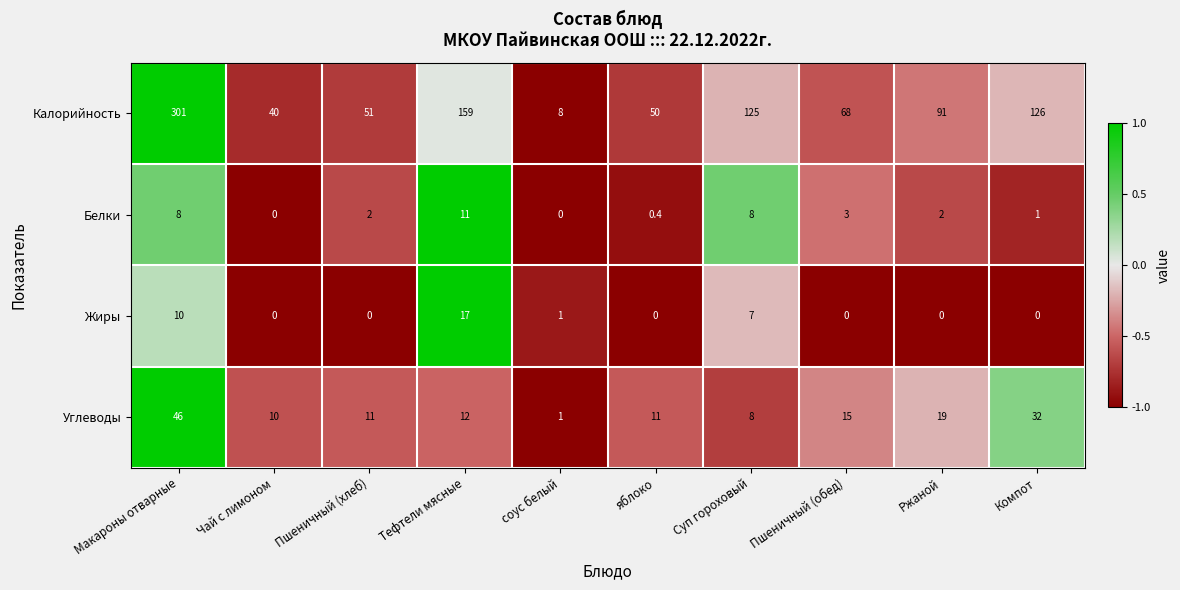

Rank the series at Тефтели мясные from lowest to highest value.

Белки, Углеводы, Жиры, Калорийность